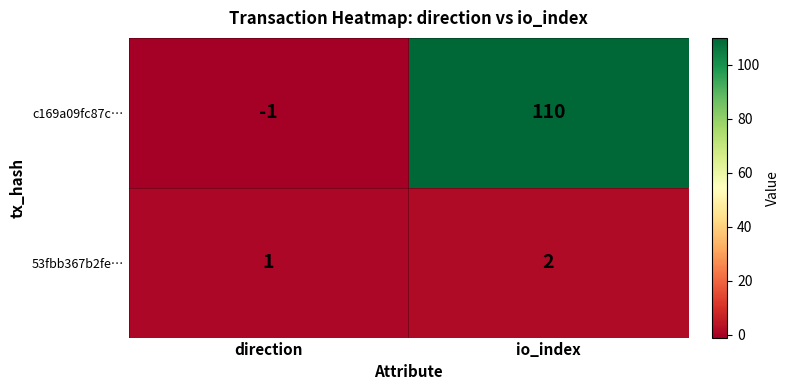

Is it true that c169a09fc87c… equals -1 at direction?

True